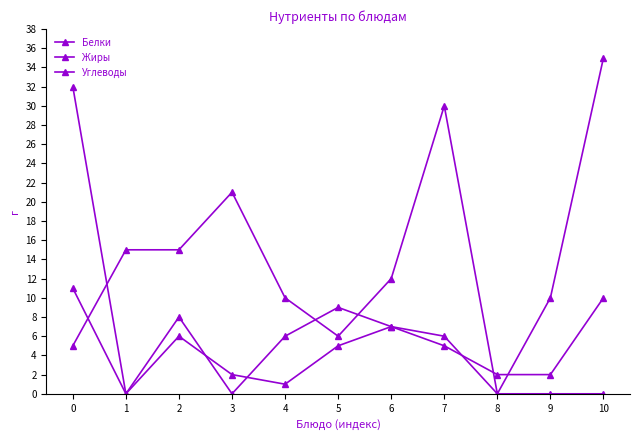

Count the number of categories in the chart.

11